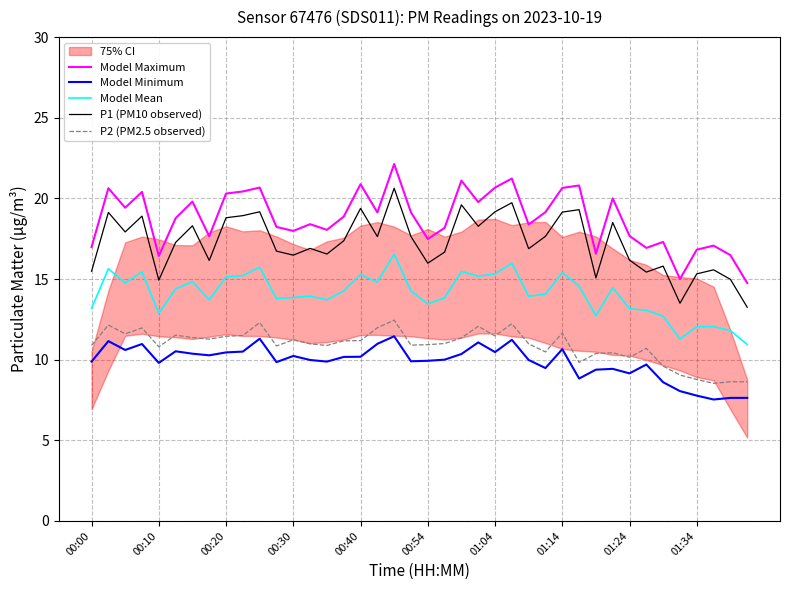

What is the lowest value of the Model Minimum series?

7.5